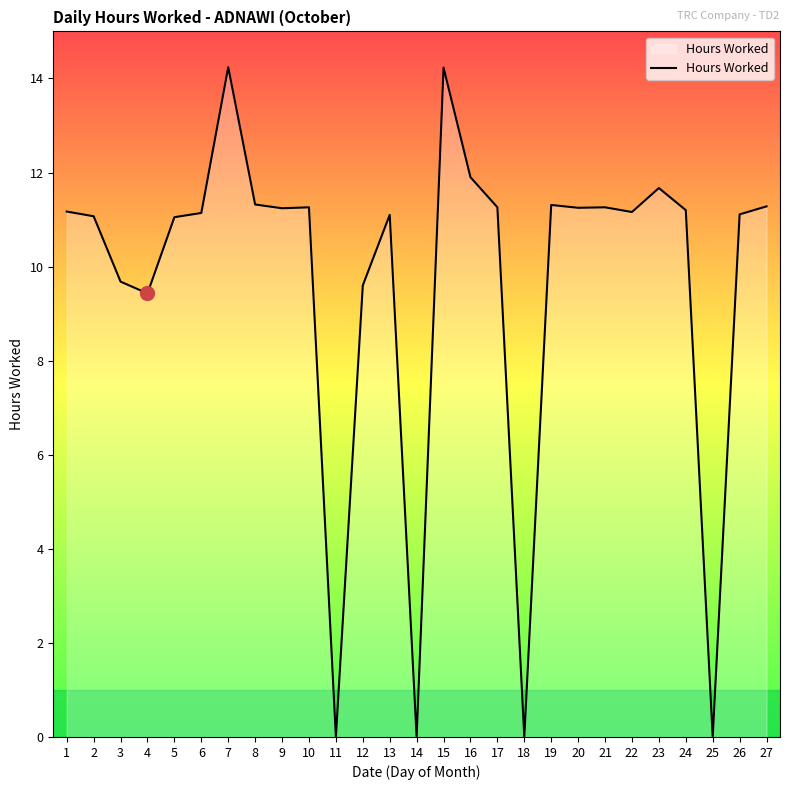

What is the sum of the values at 14 and 6?

11.1